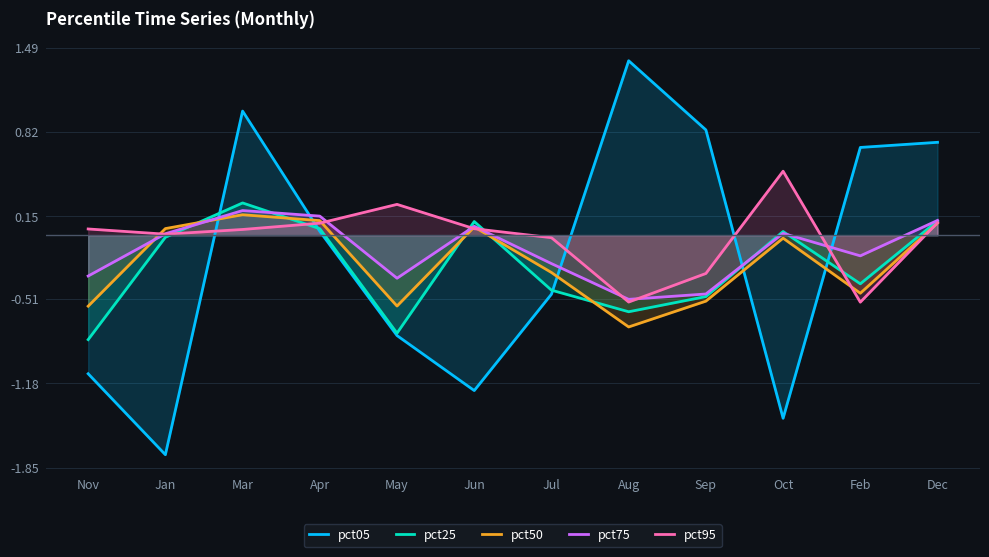

What is the smallest value displayed?

-1.7